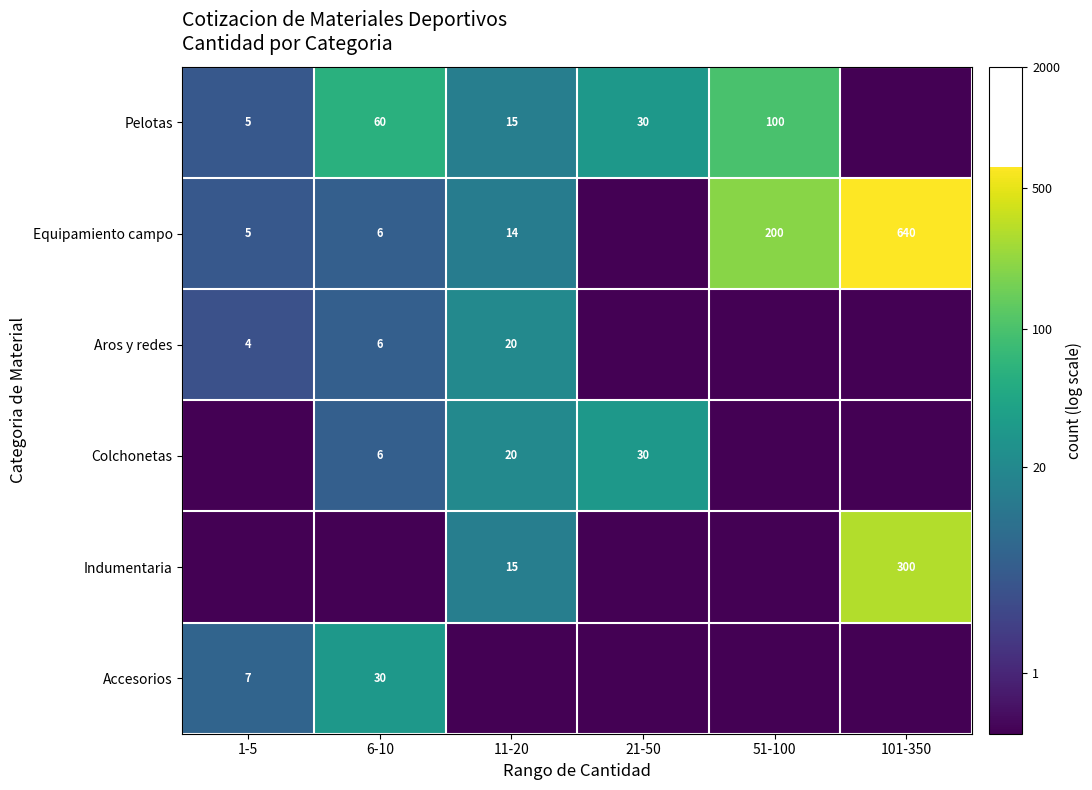

Is it true that Aros y redes equals 20 at 11-20?

True